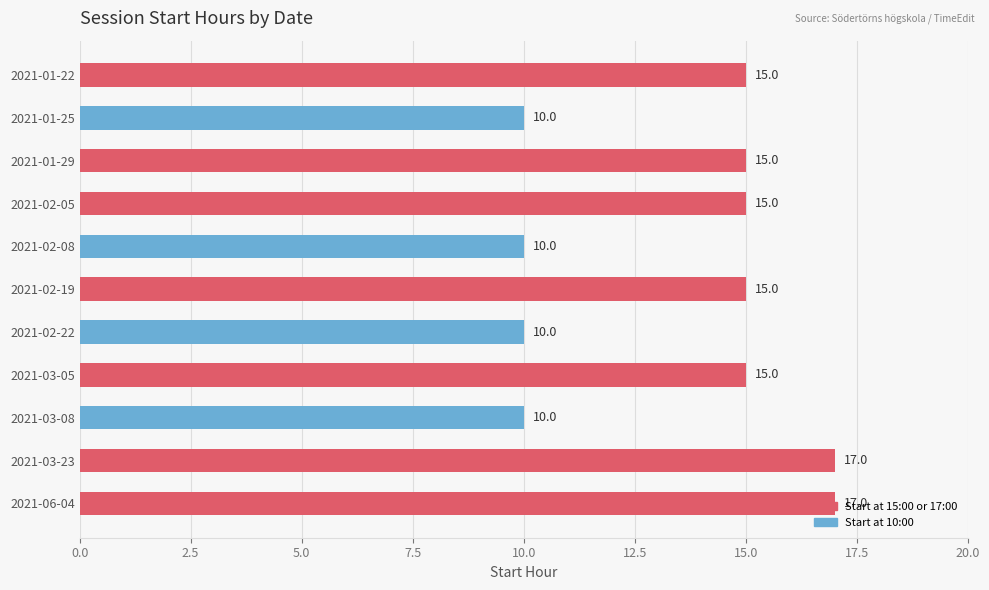

What is the maximum value shown in the chart?

17